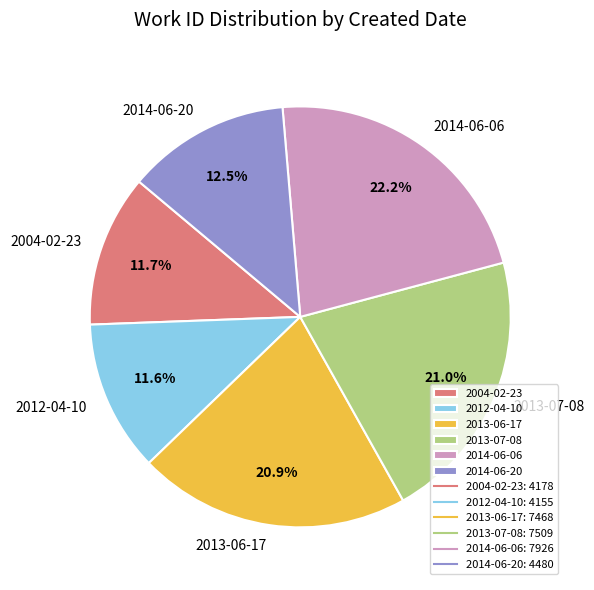

The 2013-07-08 slice represents 21% of the pie. True or false?

True